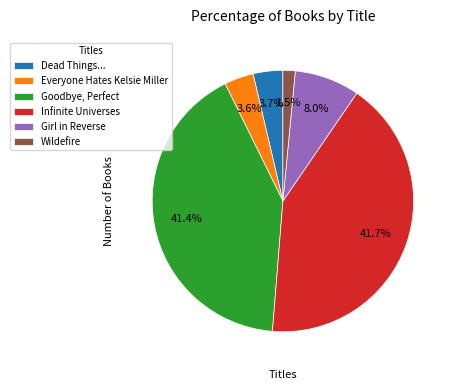

Is there a majority slice in this chart?

No